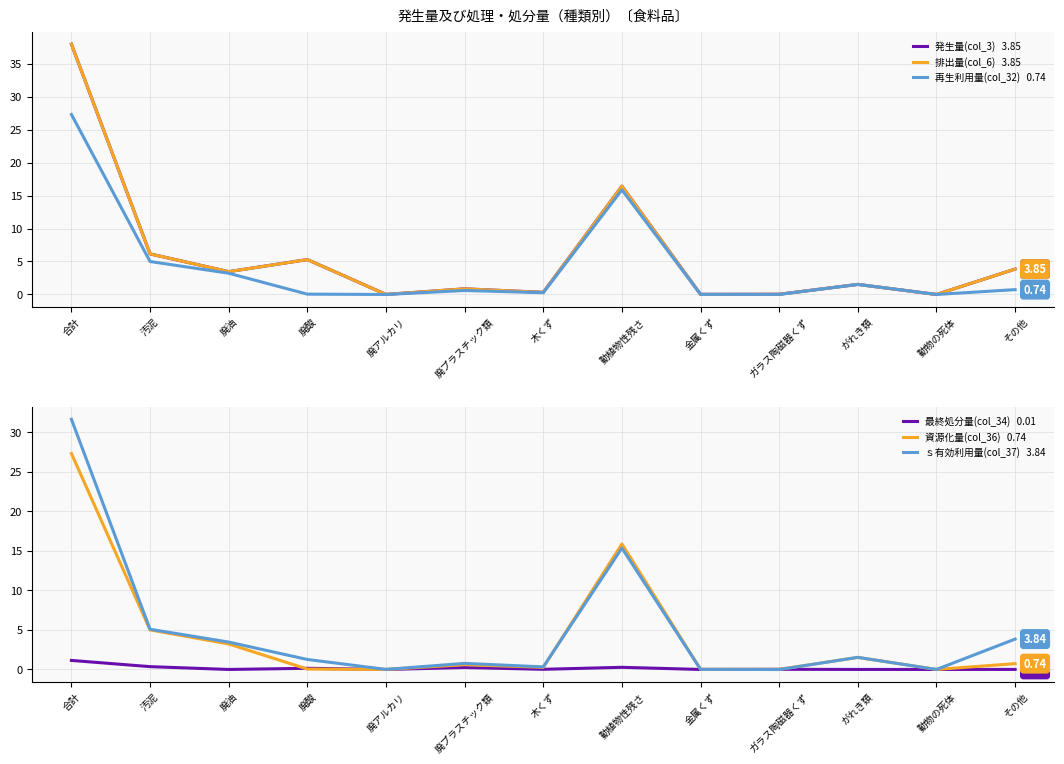

True or false: ｓ有効利用量(col_37) and 排出量(col_6) cross at least once.

False